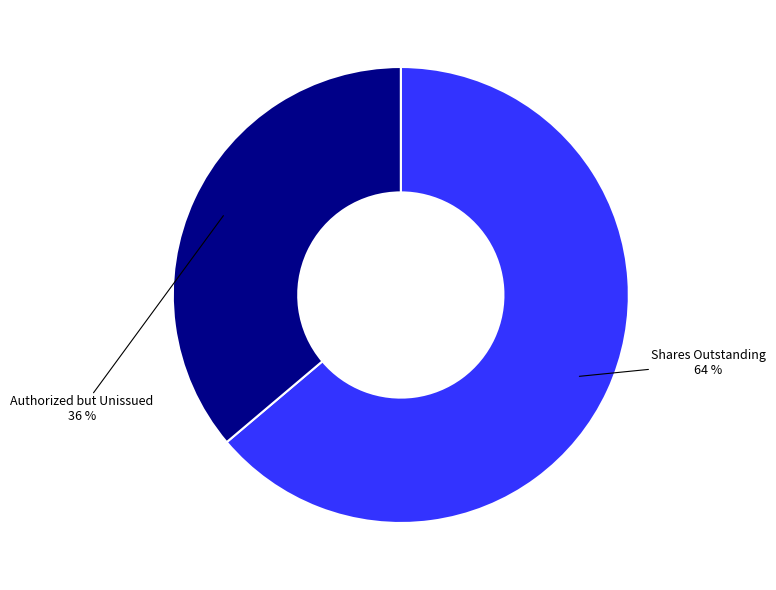

How many slices are in this pie chart?

2